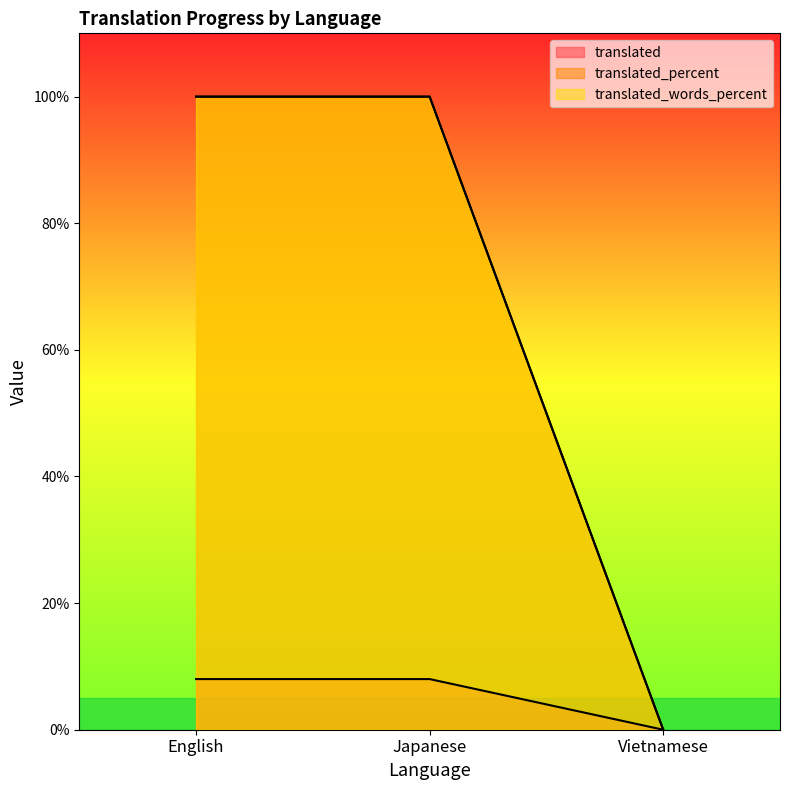

What is the difference between the translated values at Vietnamese and English?

8